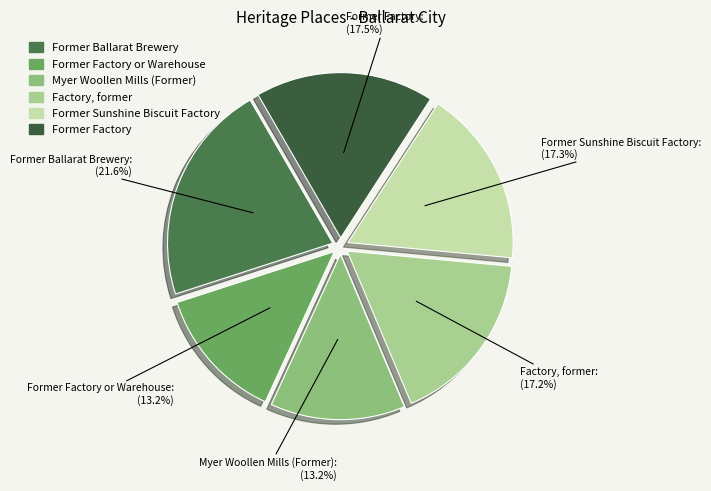

To the nearest percent, what is the difference between the largest and smallest slice percentages?

8%